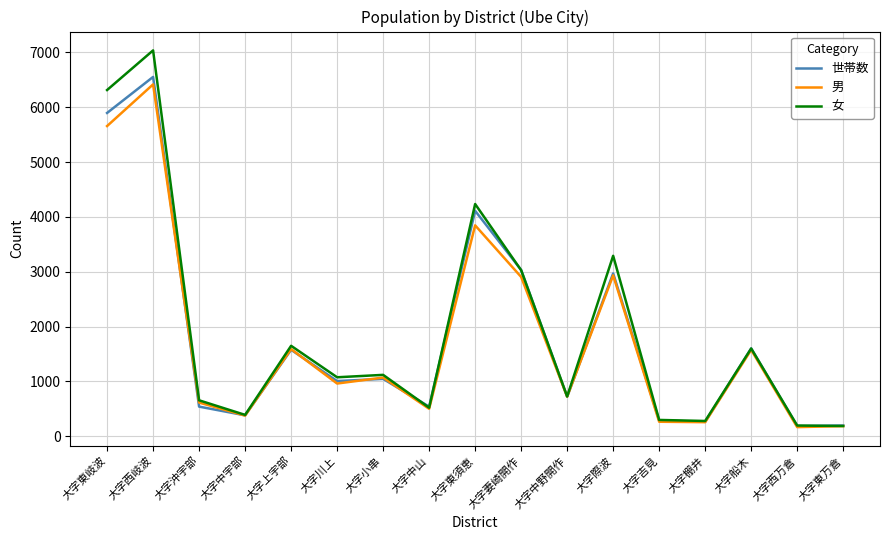

The 女 series shows 279 at 大字棚井. True or false?

True